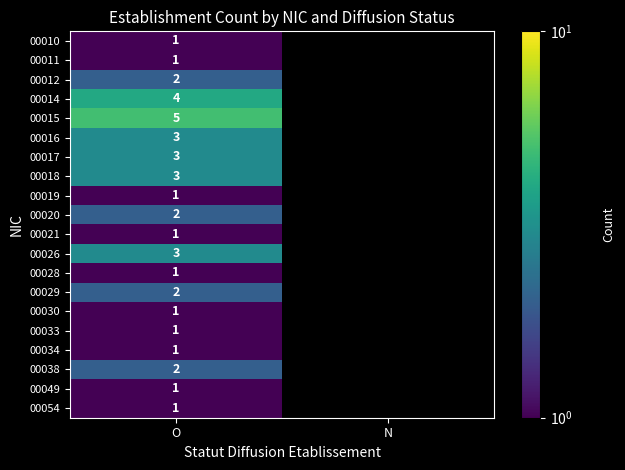

True or false: 00020 has a value of 2 at O.

True